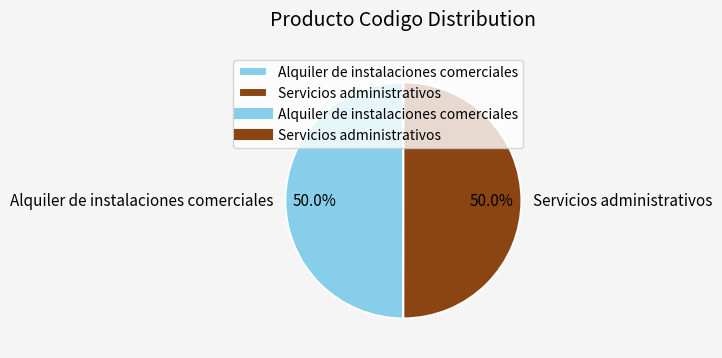

What percentage is NOT represented by Alquiler de instalaciones comerciales?

50.0%